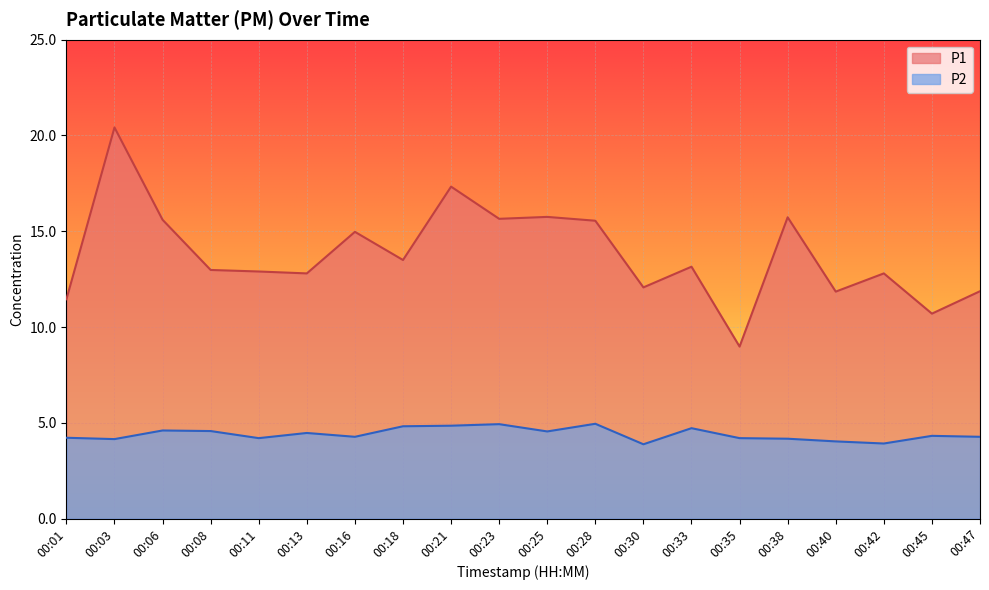

How many lines are shown in the chart?

2